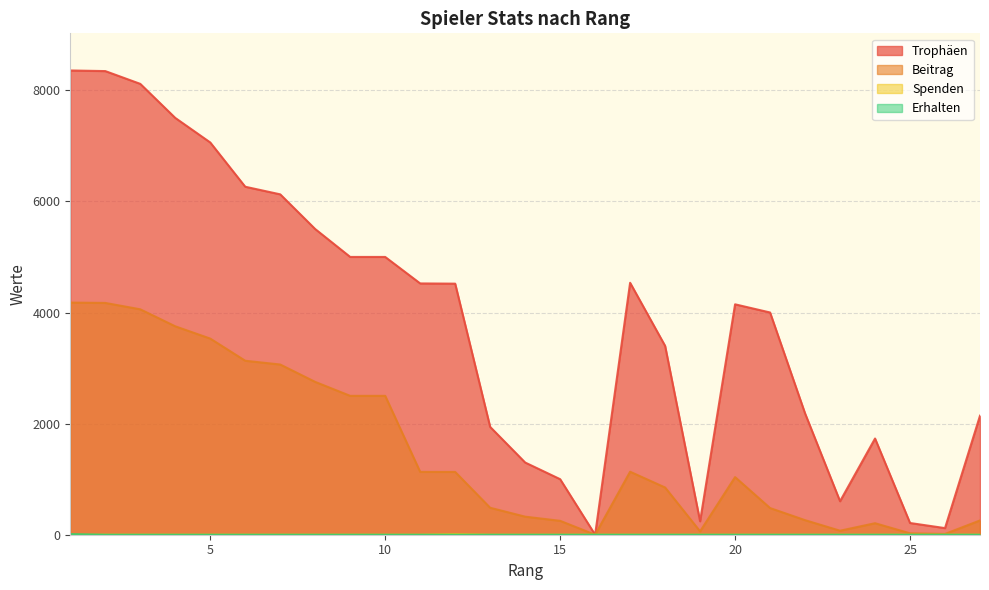

True or false: Erhalten and Beitrag cross at least once.

False